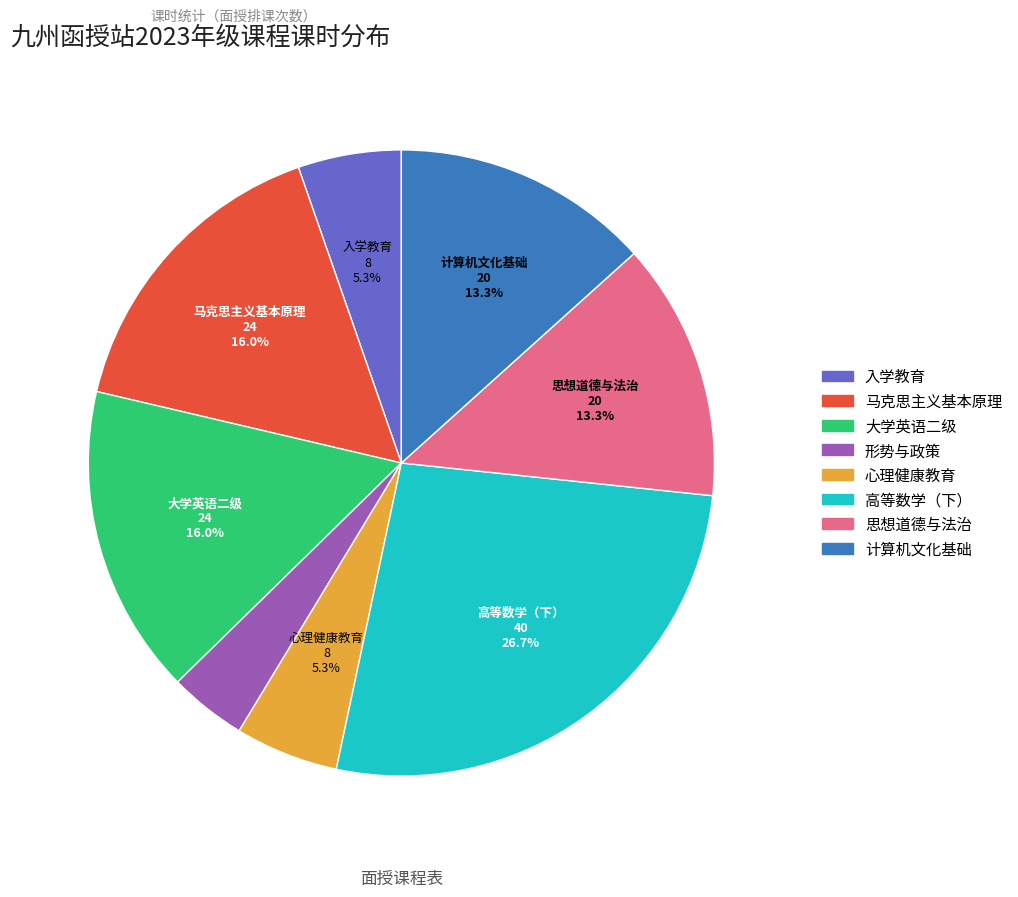

How many segments does this pie chart have?

8